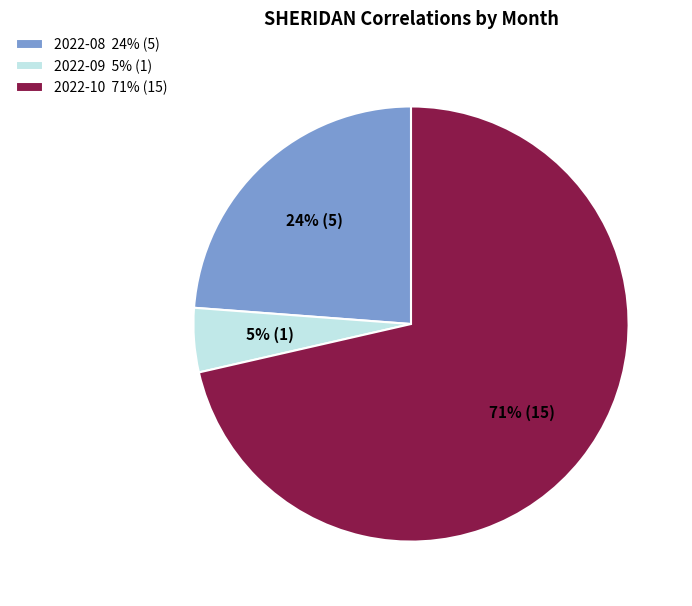

To the nearest percent, what is the combined percentage of 2022-09 and 2022-08?

29%